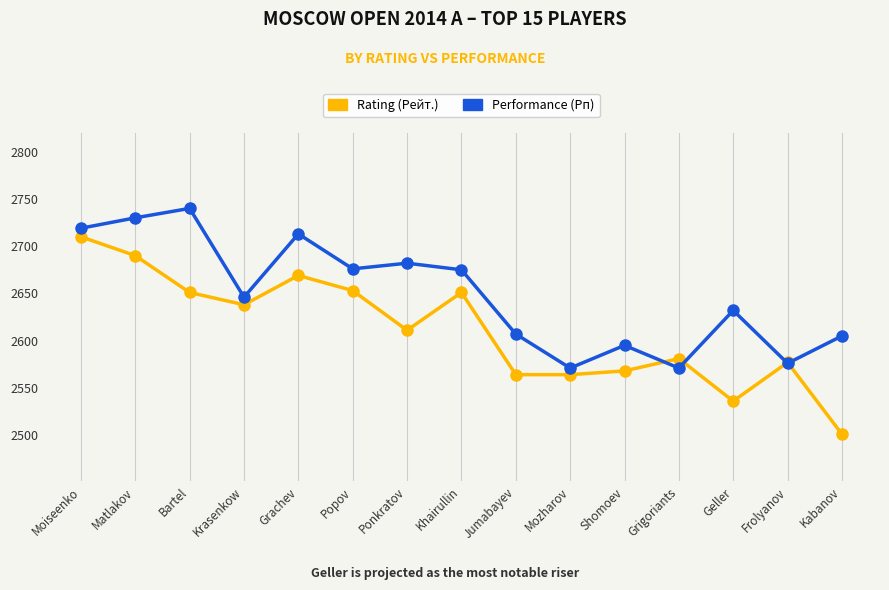

How many values in the Rating (Рейт.) series are below 2611?

7